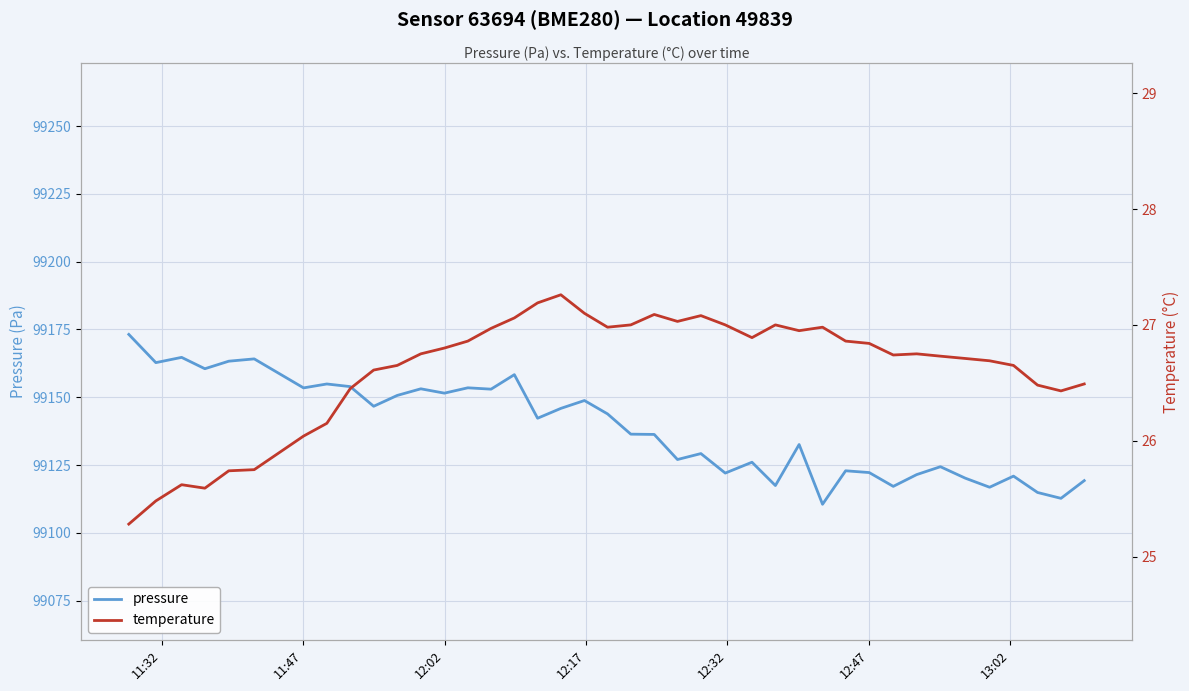

What is the lowest value of the pressure series?

99110.6